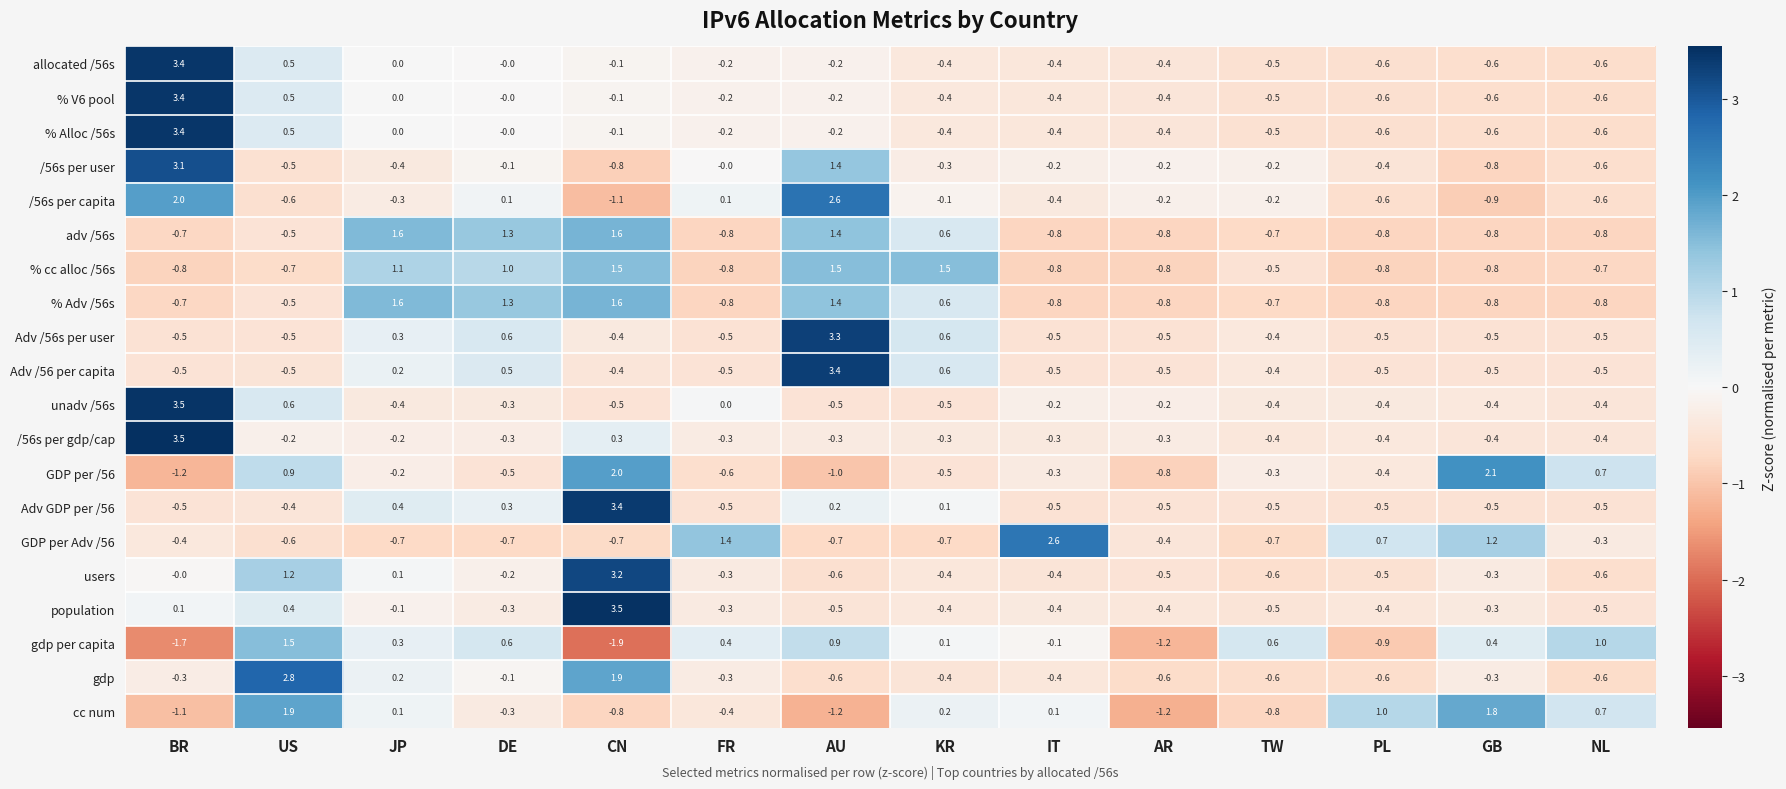

What is the total value across all series at IT?

-5.1